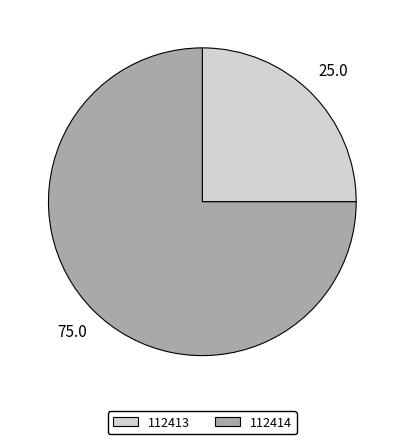

What is the smallest slice in the pie chart?

112413